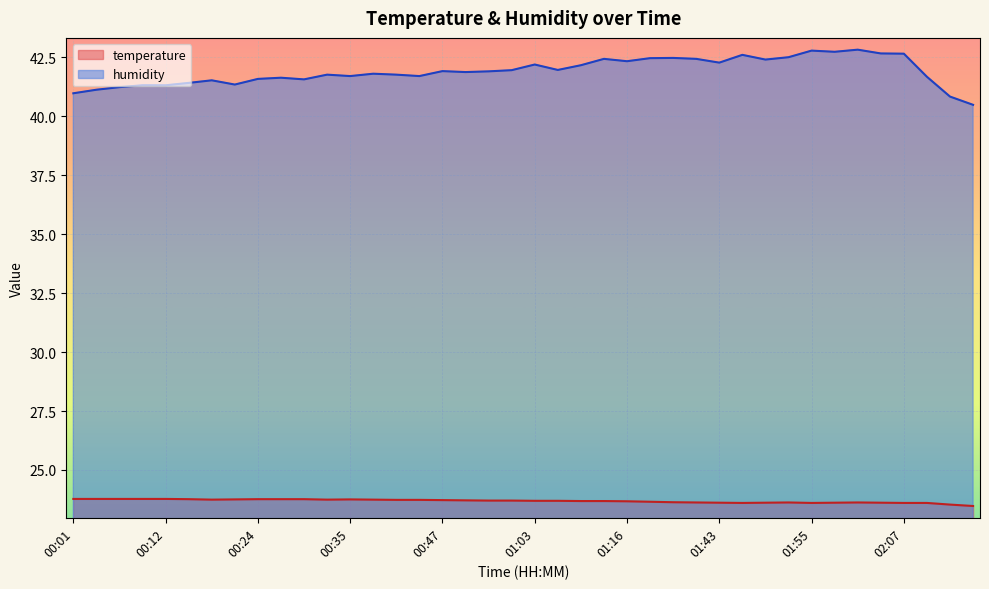

How many interior local valleys does the humidity series have?

10